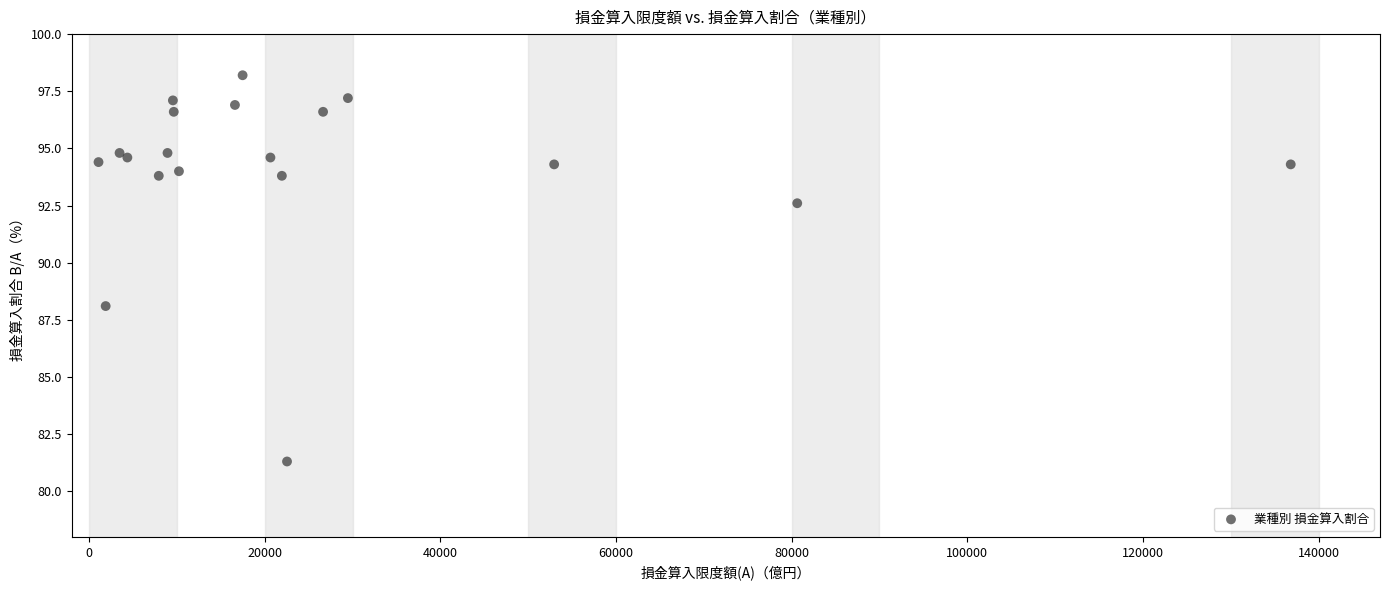

What Y value in the scatter plot is closest to 89?

88.1